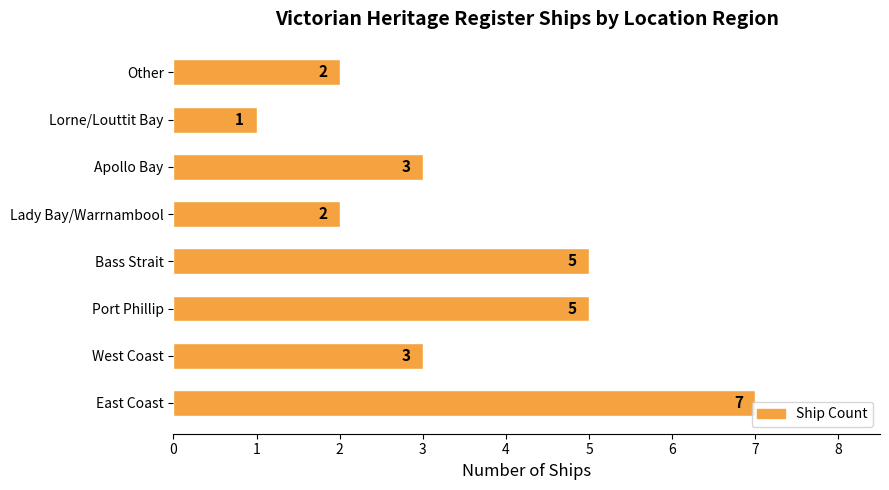

What is the sum of all values?

28